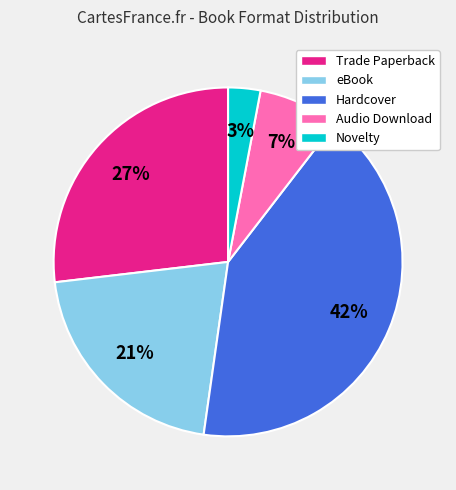

To the nearest percent, what portion does Audio Download represent?

7%